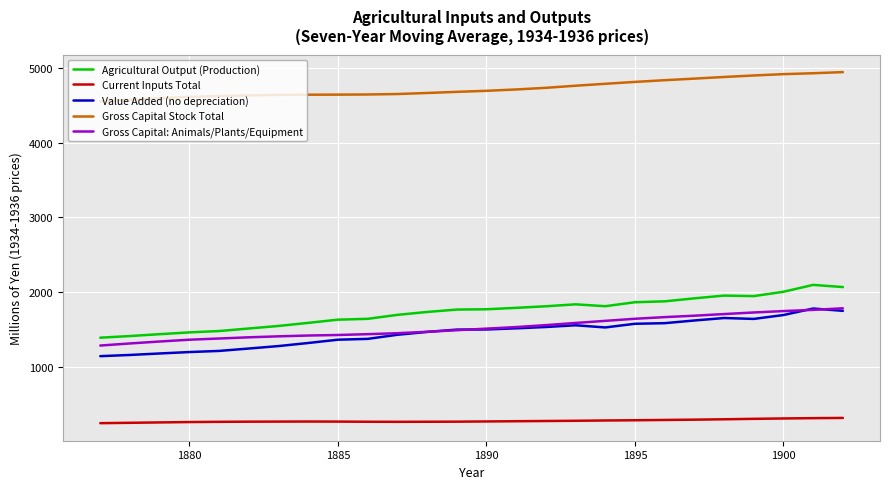

Which series has the largest total across all categories?

Gross Capital Stock Total